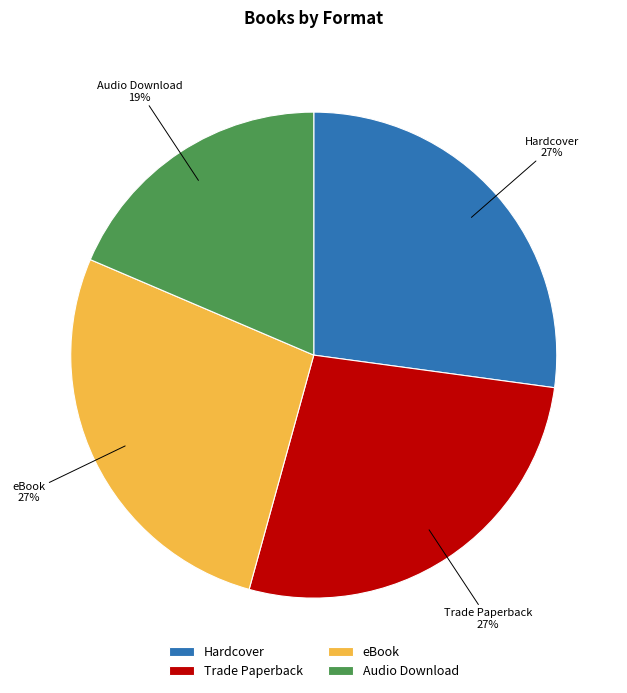

Is it true that Trade Paperback is 33% of the pie?

False